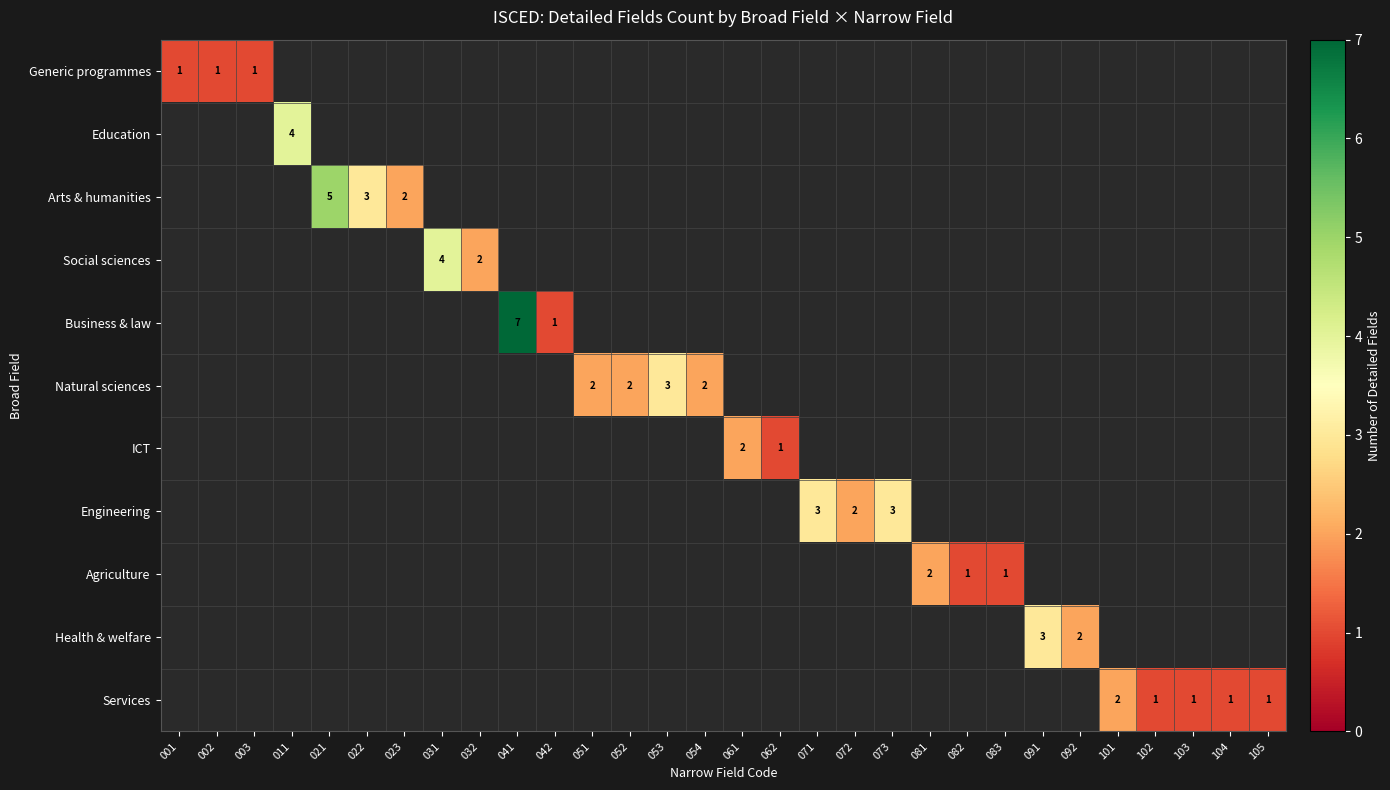

The Agriculture series shows 2 at 081. True or false?

True